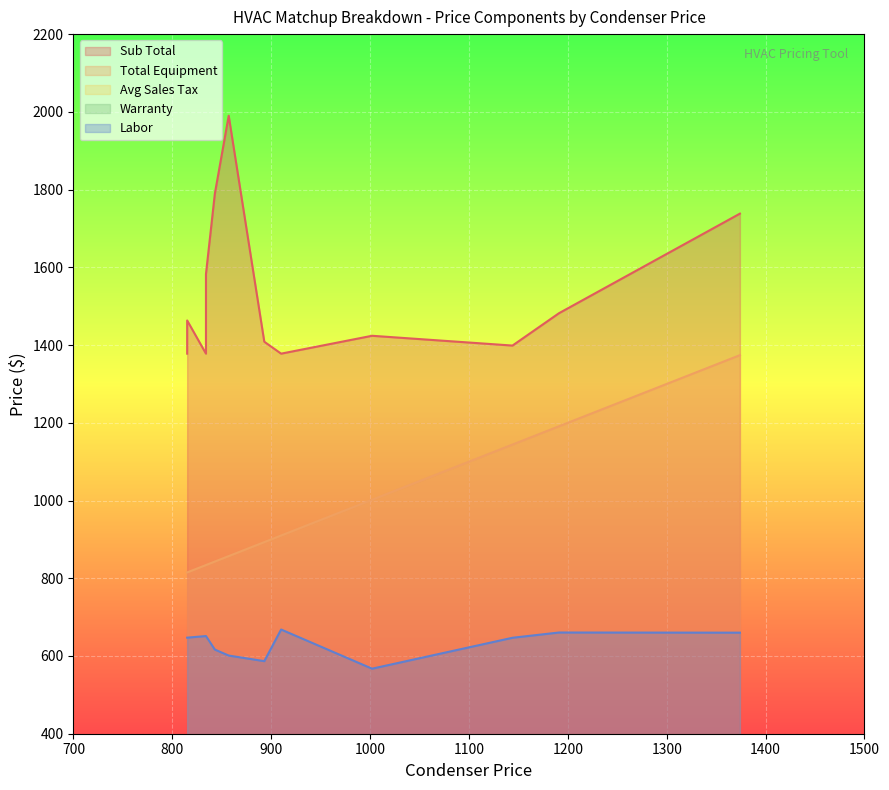

What is the value of the Warranty point at the 10th from the left?

146.0